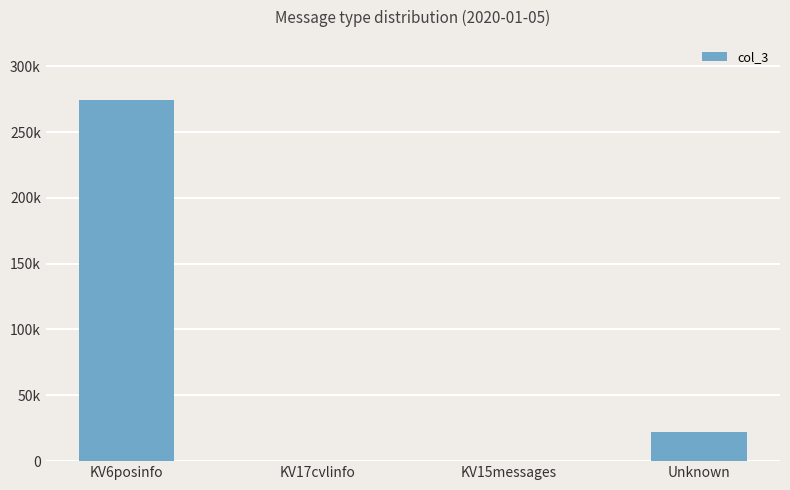

What is the difference between the values at KV6posinfo and KV17cvlinfo?

273606